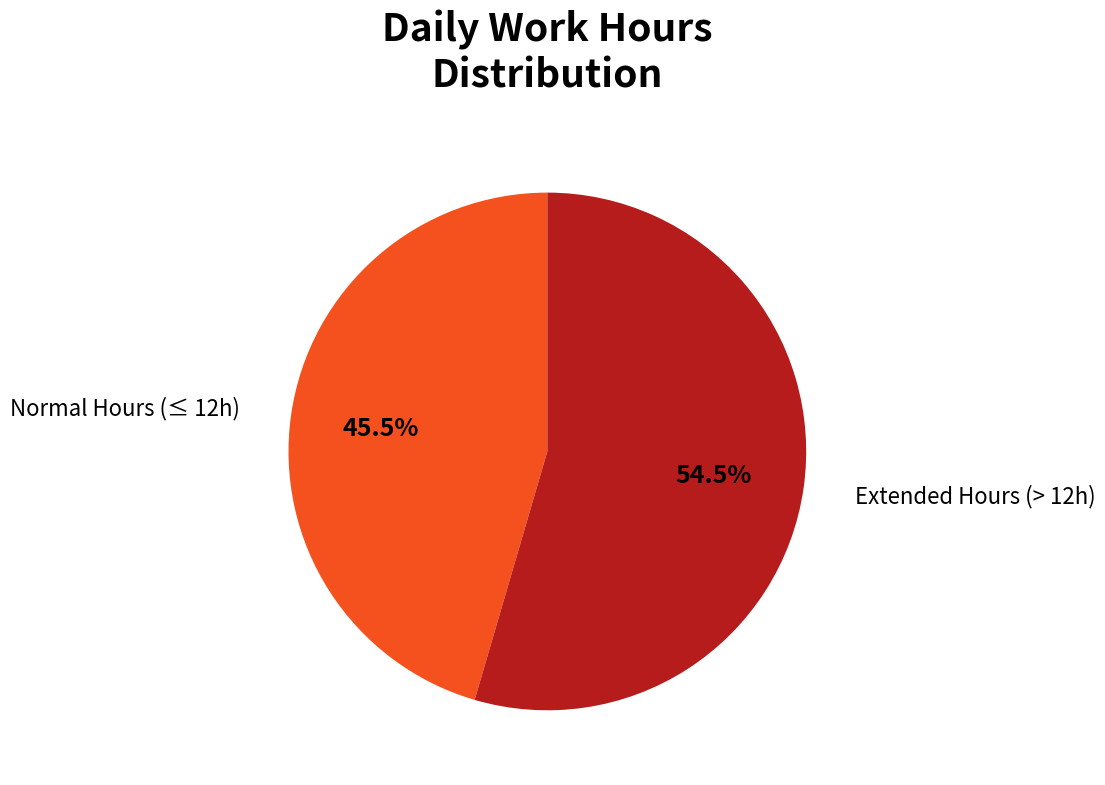

Is there a majority slice in this chart?

Yes